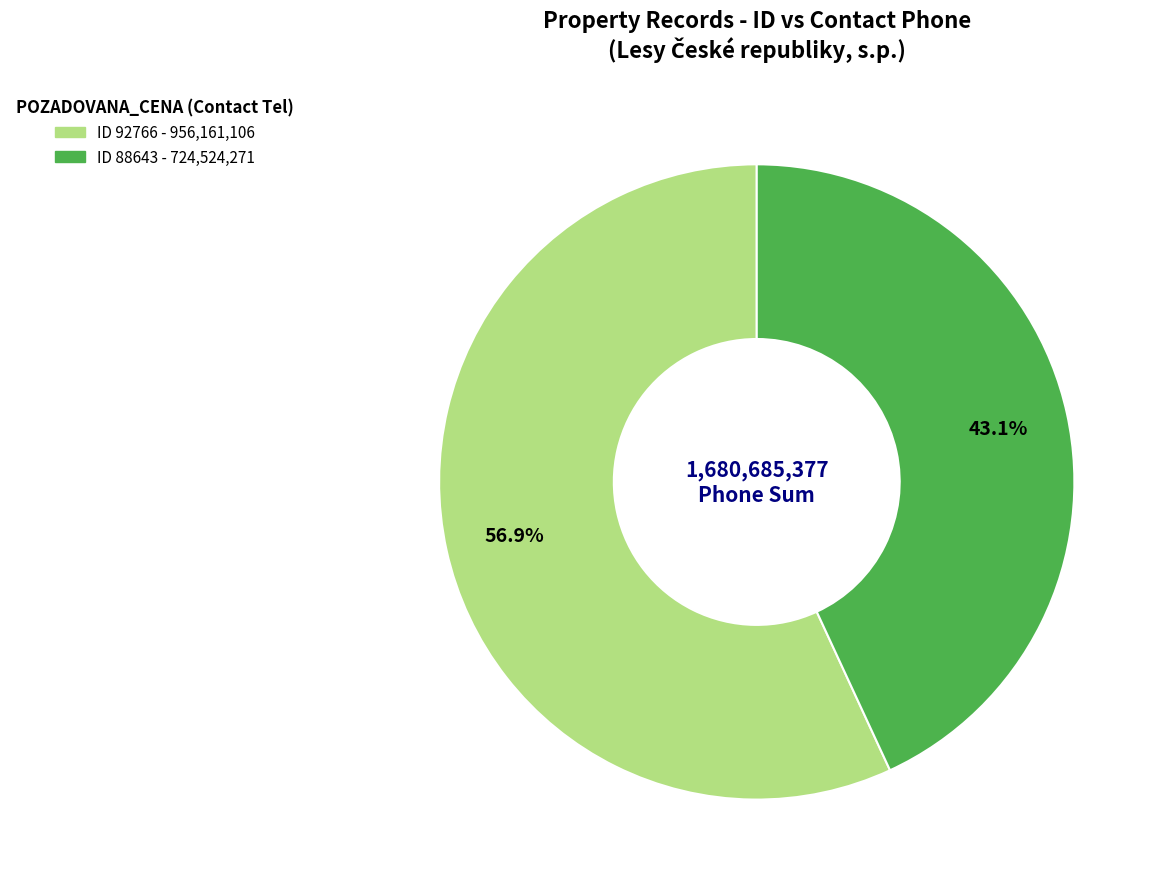

Is there a majority slice in this chart?

Yes